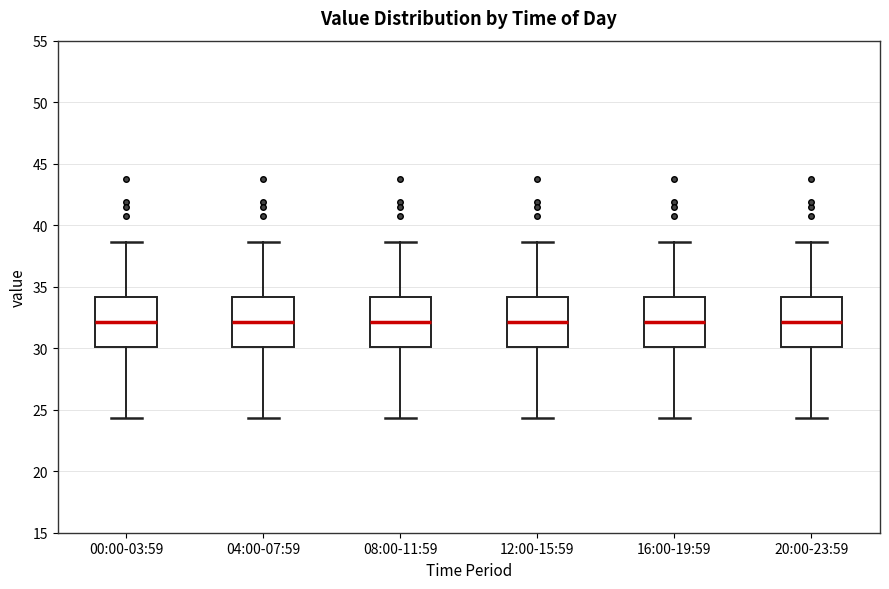

Where does the upper whisker of the box for 12:00-15:59 end on the y-axis? The values are not printed on the chart, so give them approximately, as read against the axis.

38.5